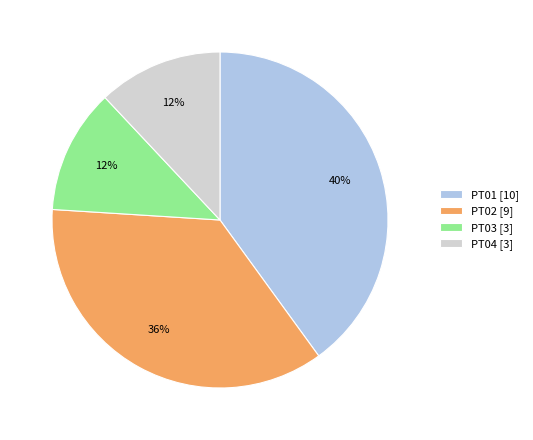

Does PT03 account for over 50% of the chart?

No